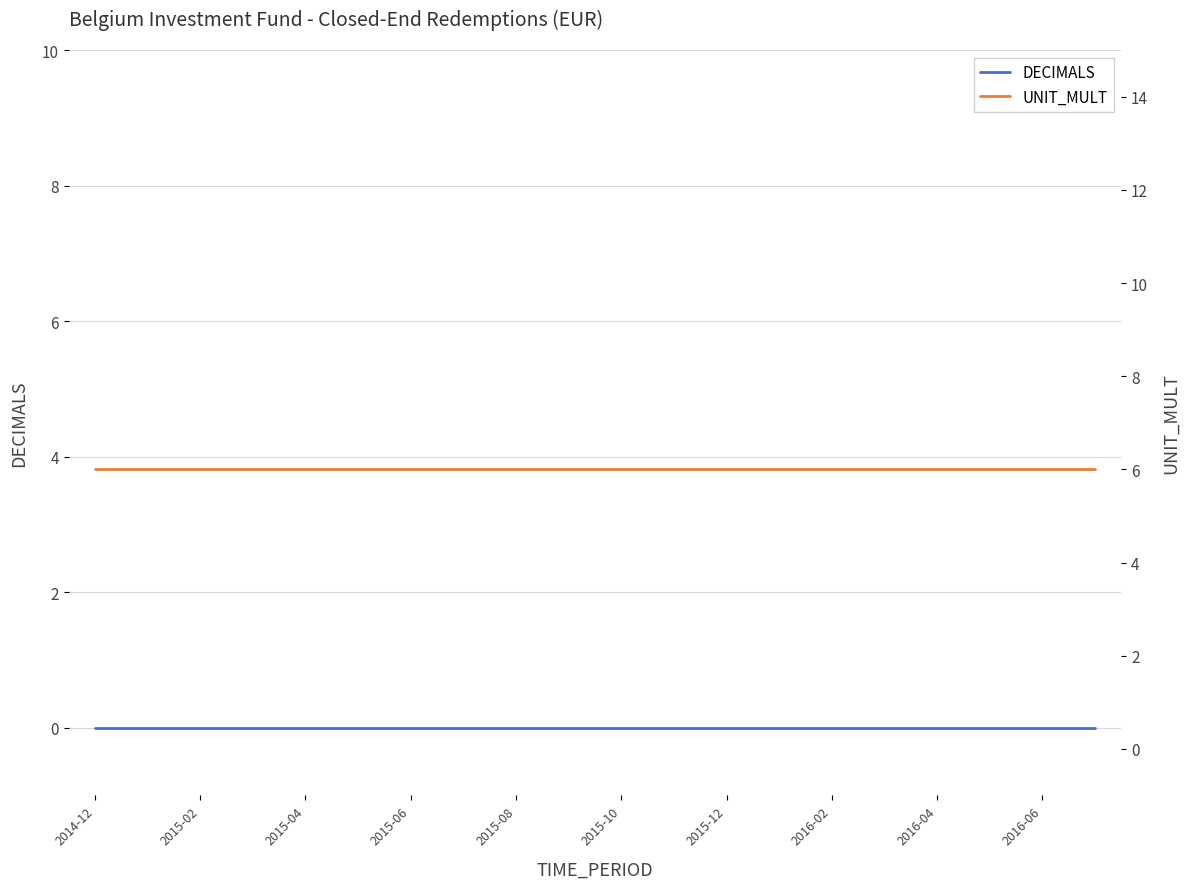

True or false: UNIT_MULT and DECIMALS intersect in this chart.

False